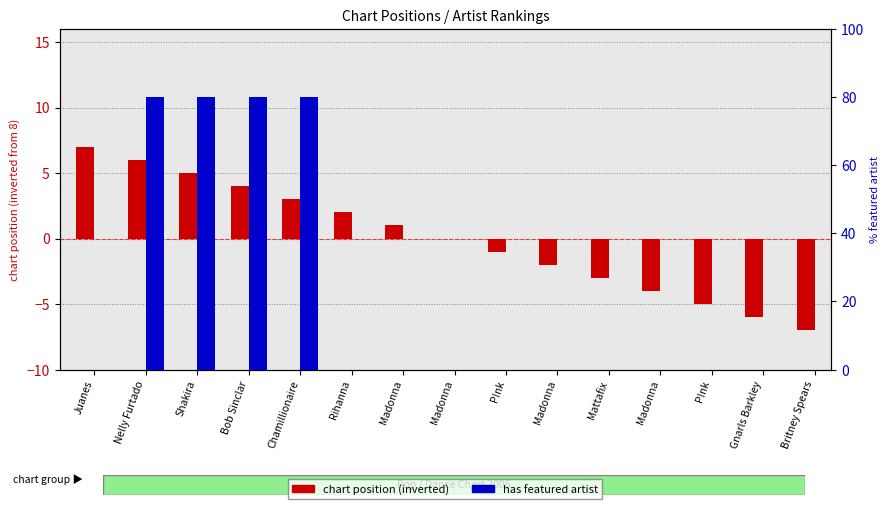

How many negative values does the chart position (inverted) series have?

7